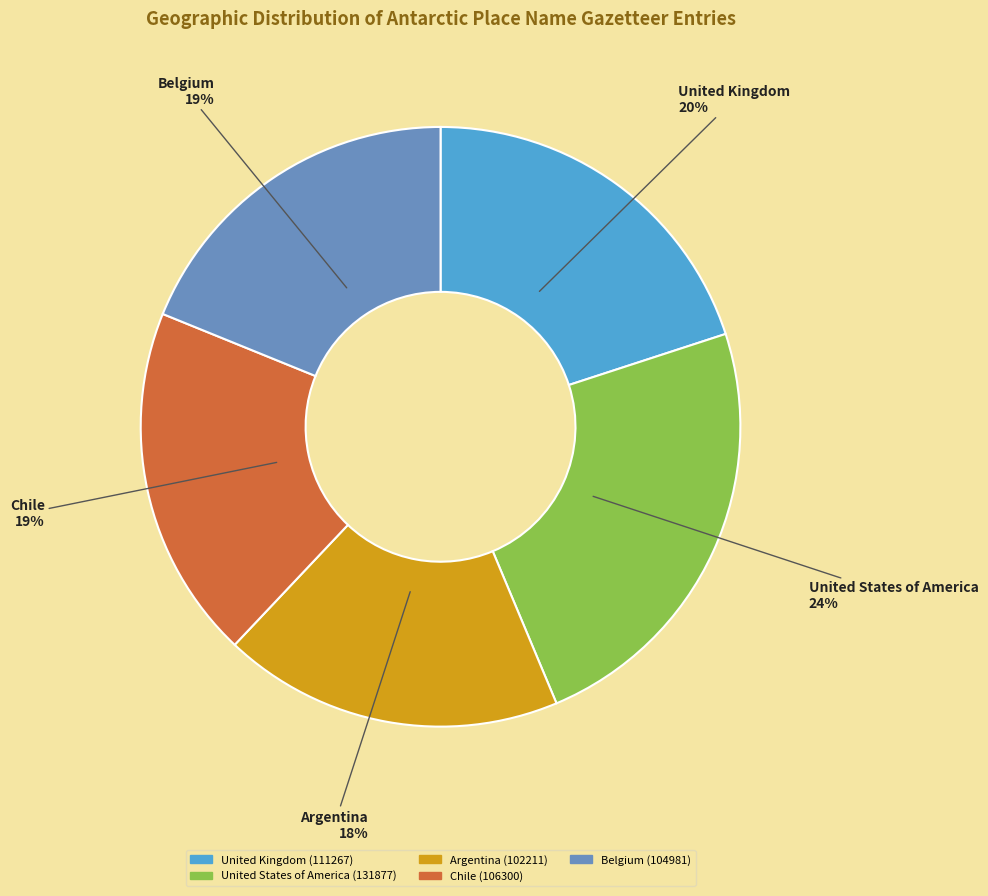

What percentage is the Belgium slice, to the nearest percent?

19%